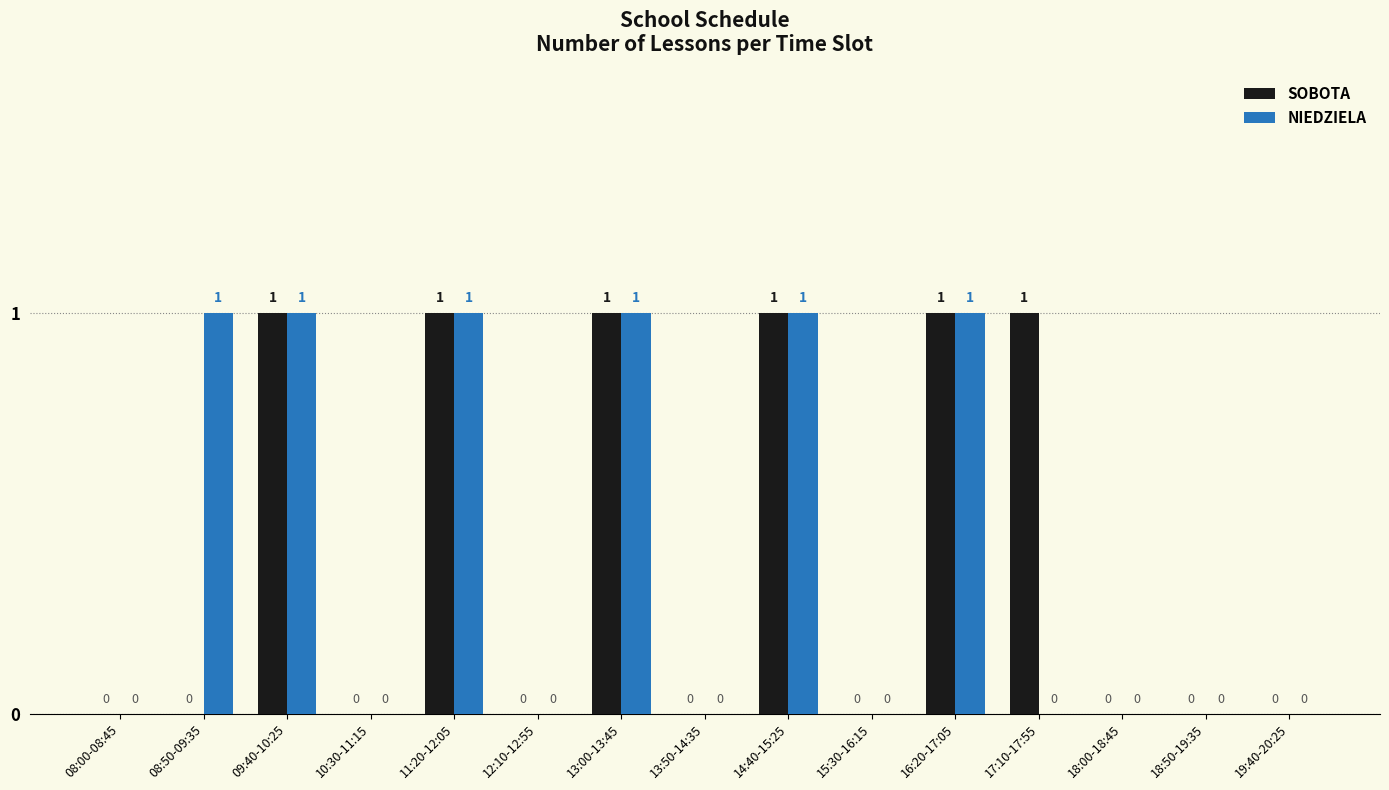

True or false: SOBOTA has a value of 0 at 13:50-14:35.

True